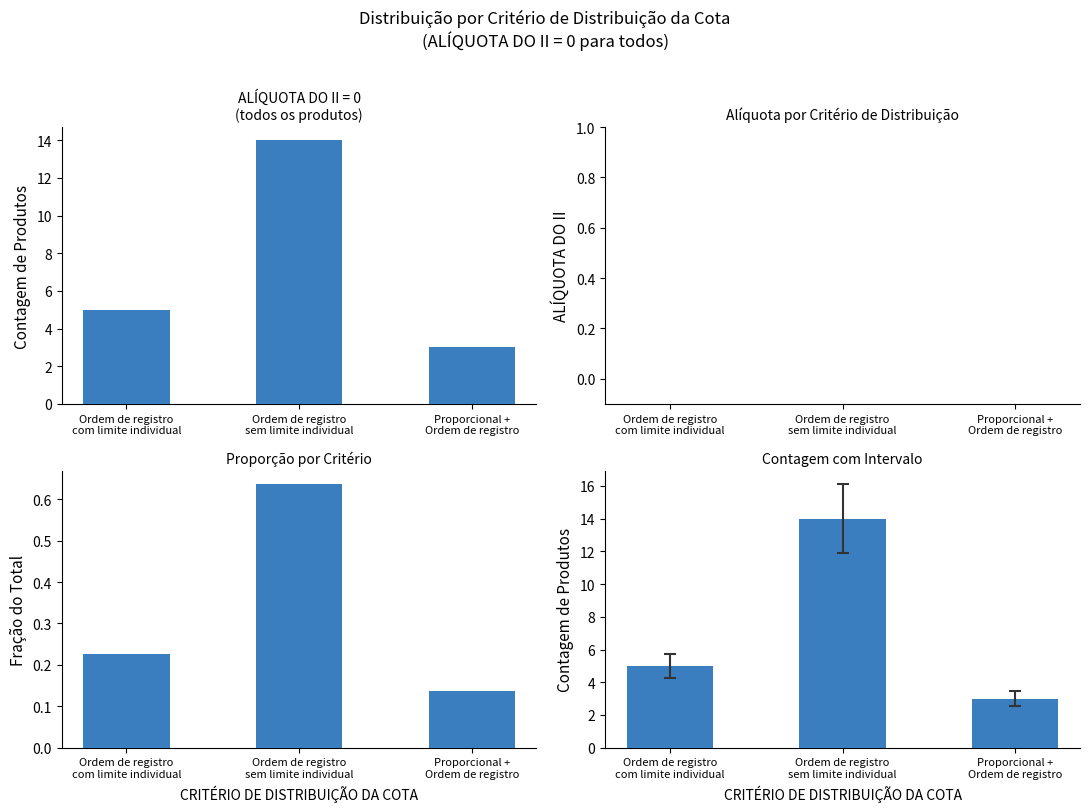

Which label corresponds to the smallest value in the chart?

Ordem de registro
com limite individual